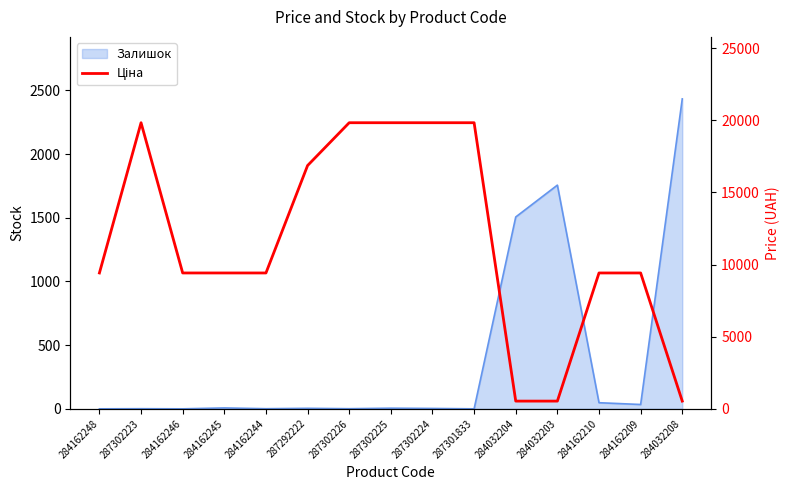

What position from the right is 287301833?

6